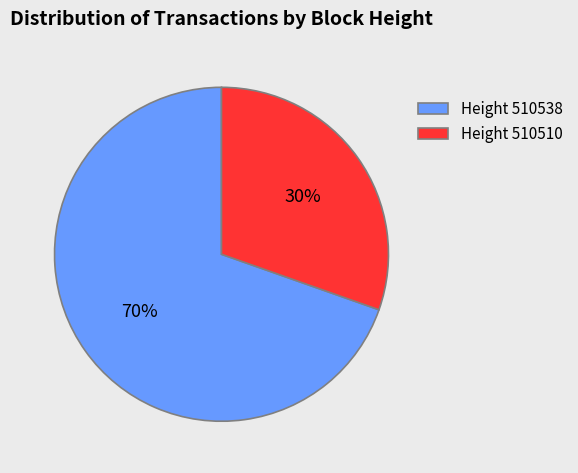

True or false: Height 510538 accounts for 70% of the total.

True